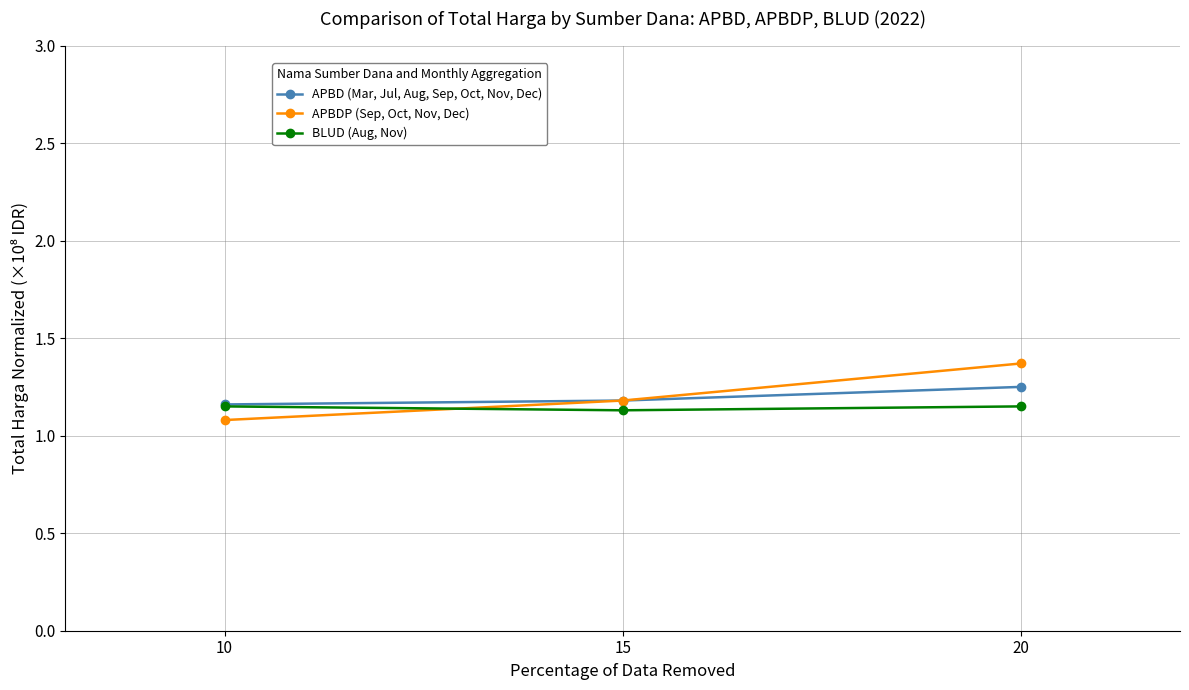

What is the maximum value for APBDP (Sep, Oct, Nov, Dec)?

1.4